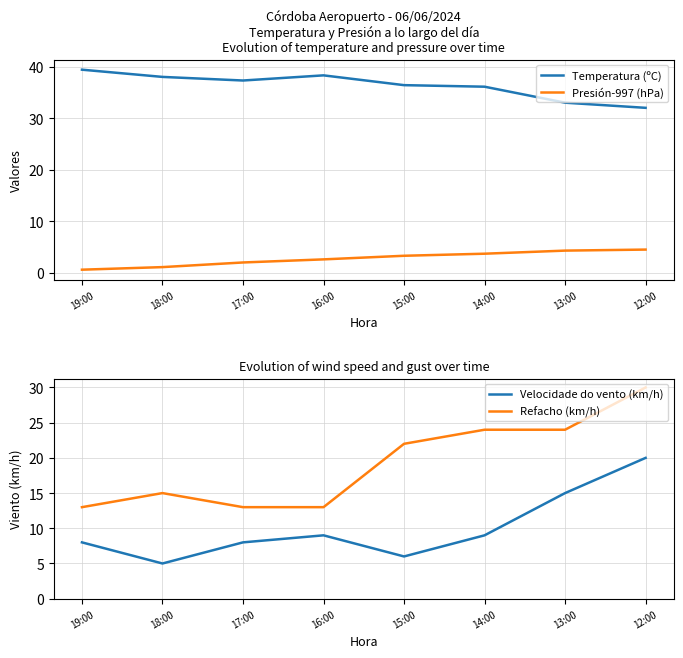

Which series has the widest spread of values?

Refacho (km/h)